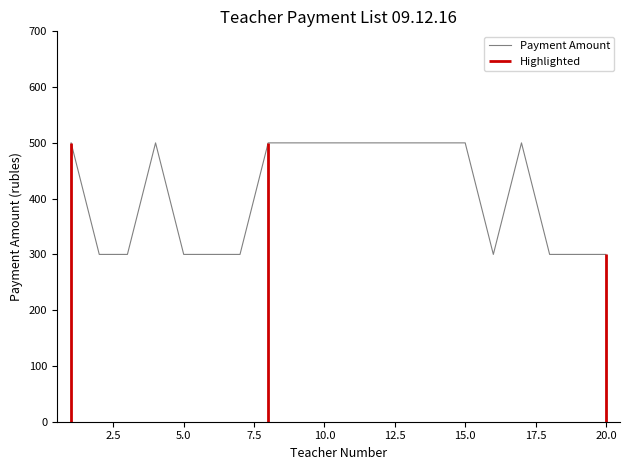

What is the lowest value of the Payment Amount series?

300